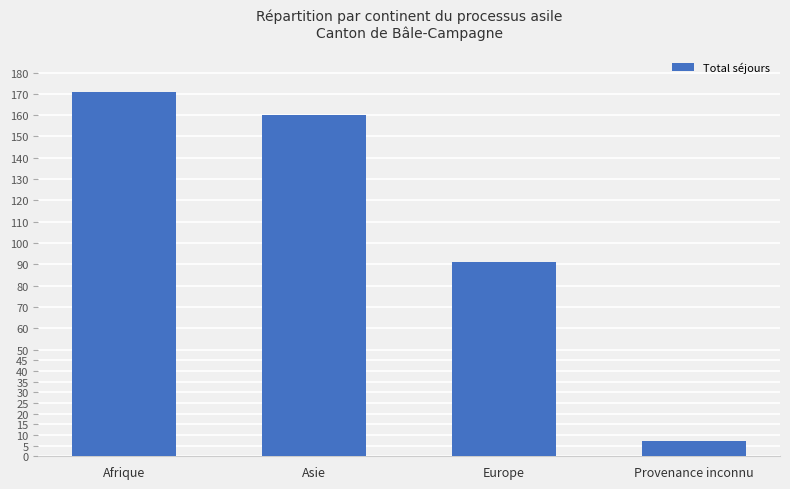

Which label corresponds to the smallest value in the chart?

Provenance inconnu